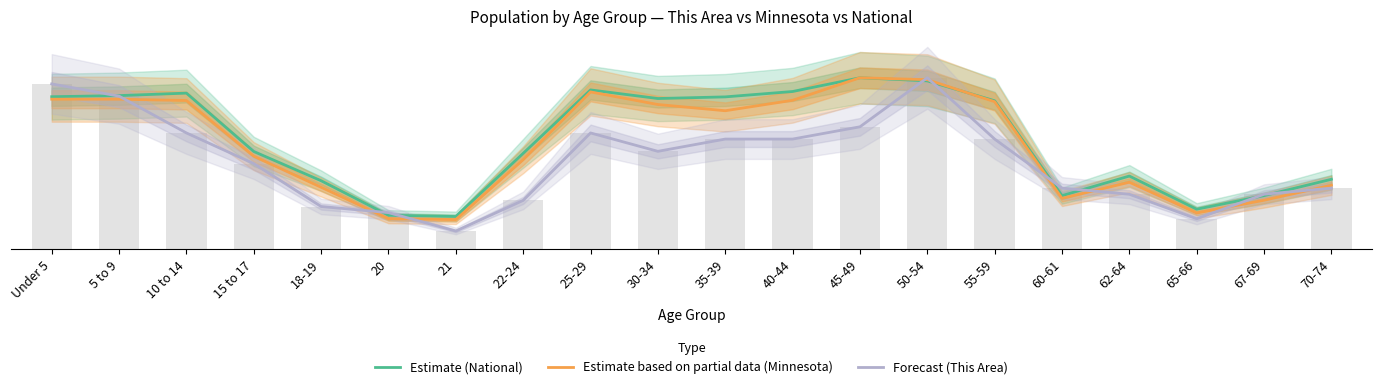

Where does the Estimate based on partial data (Minnesota) series first go above 22?

Under 5